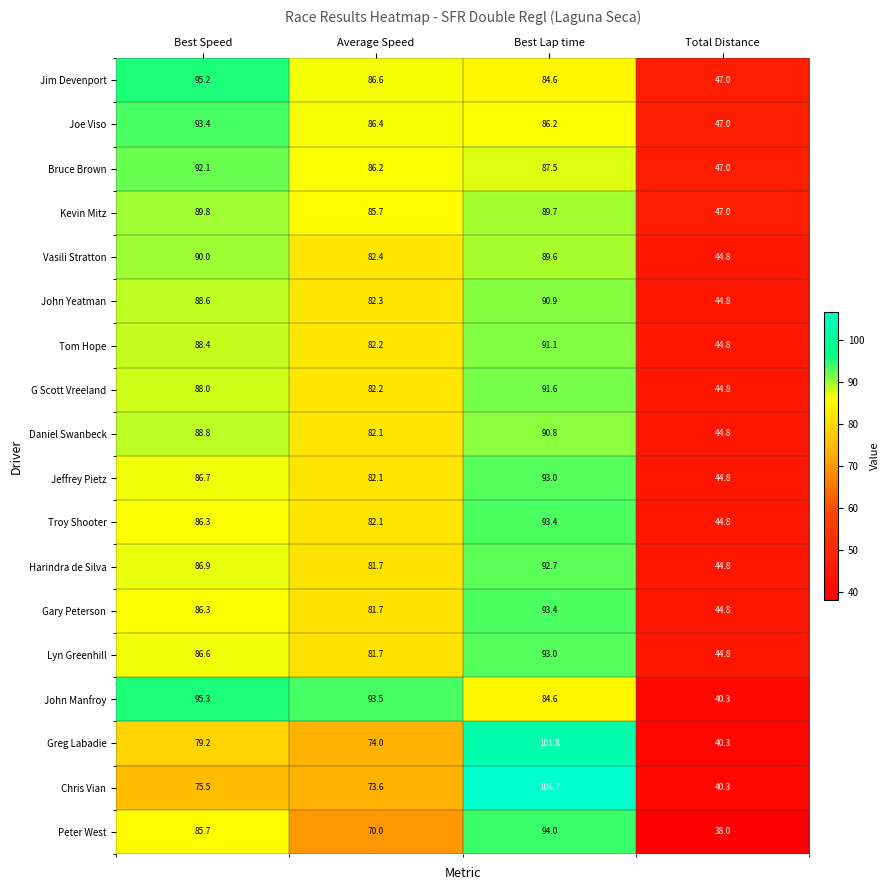

What is the average value of the Peter West series?

71.9